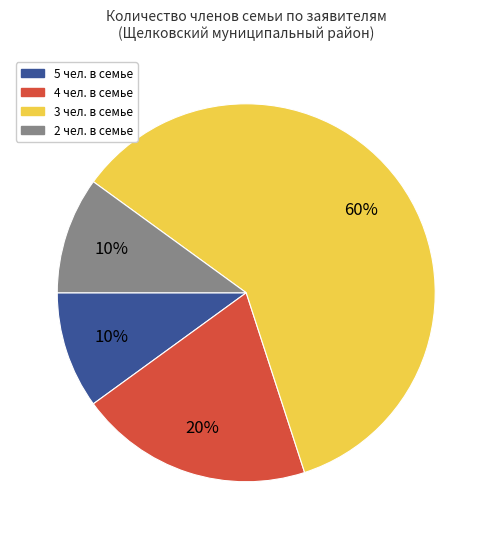

To the nearest percent, what is the difference between the largest and smallest slice percentages?

50%